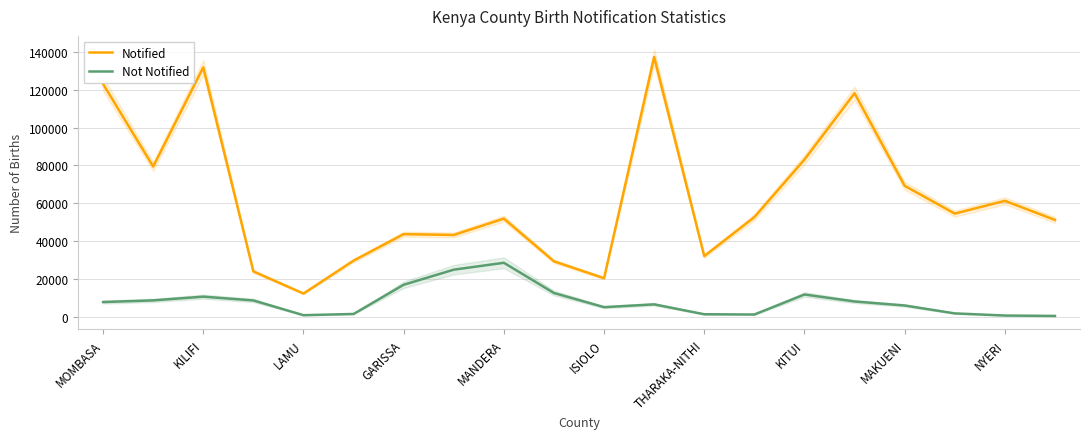

True or false: Notified and Not Notified intersect in this chart.

False